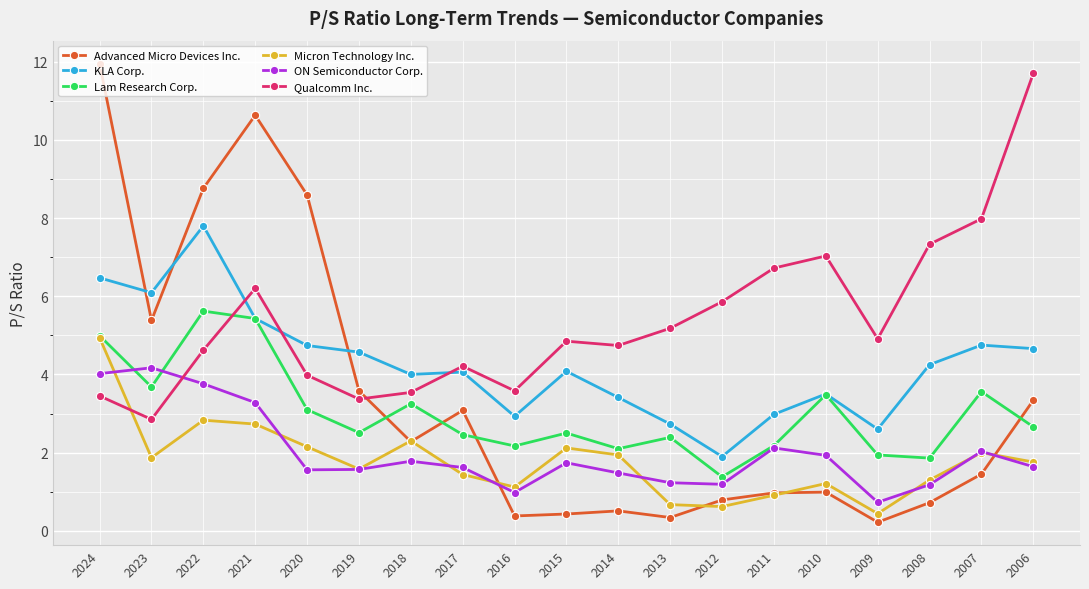

The Qualcomm Inc. series shows 4.1 at 2008. True or false?

False